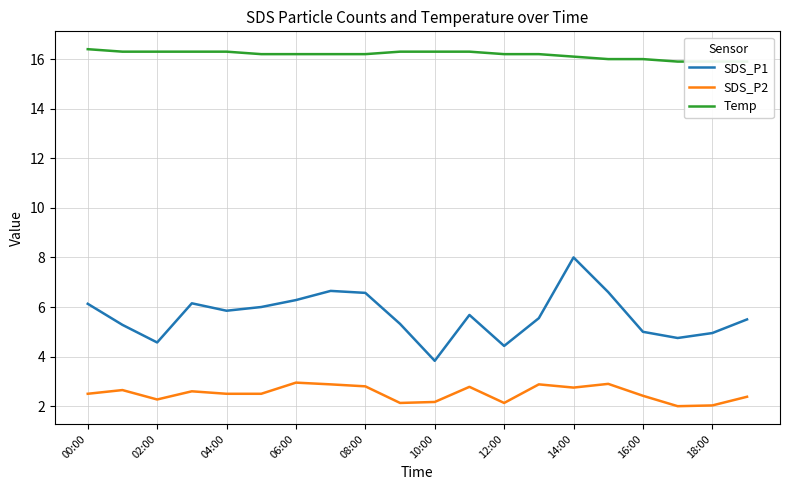

True or false: SDS_P2 and SDS_P1 intersect in this chart.

False